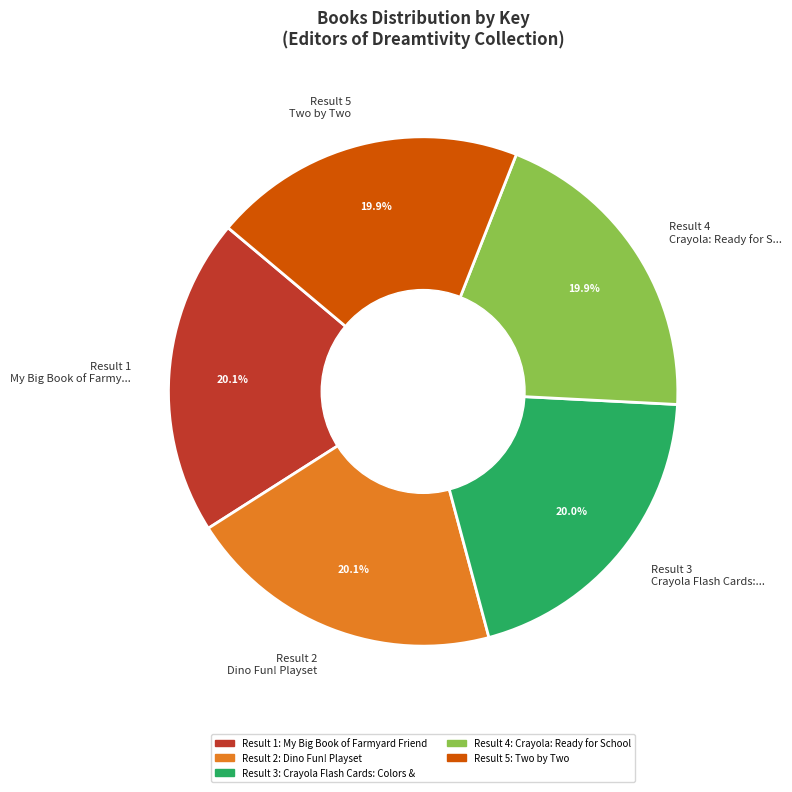

Is there any slice that represents more than half of the pie?

No